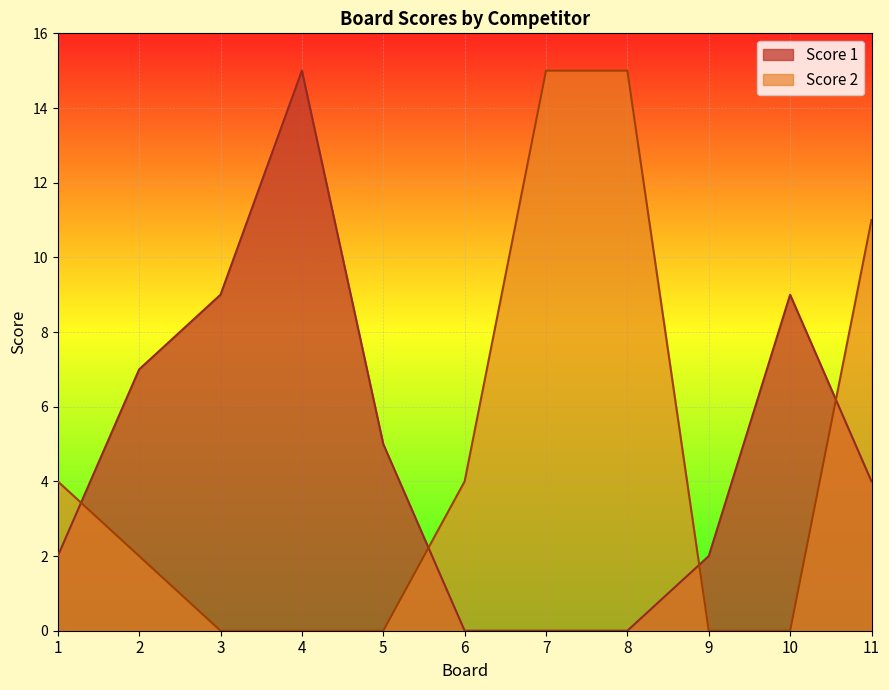

Reading right to left, list all the values displayed in this chart.

Score 1: 11=4	10=9	9=2	8=0	7=0	6=0	5=5	4=15	3=9	2=7	1=2
Score 2: 11=11	10=0	9=0	8=15	7=15	6=4	5=0	4=0	3=0	2=2	1=4